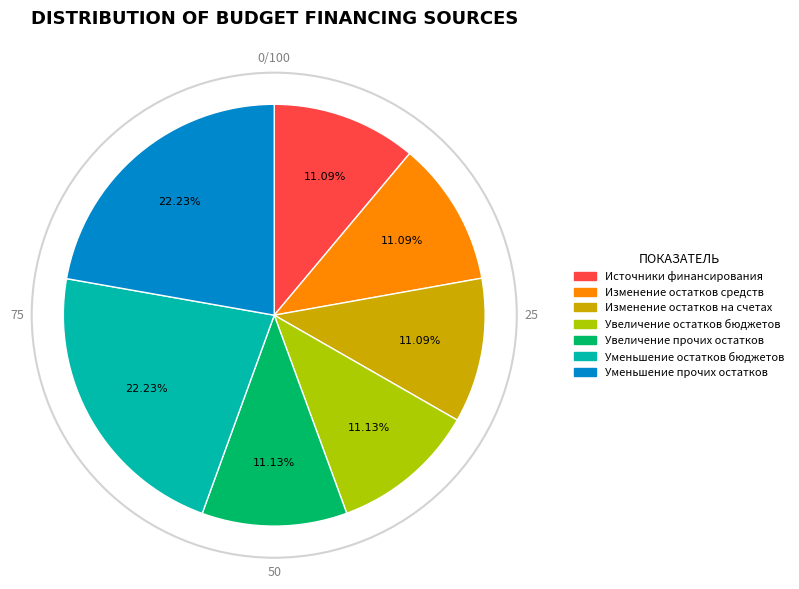

To the nearest percent, what is the average slice percentage?

14%